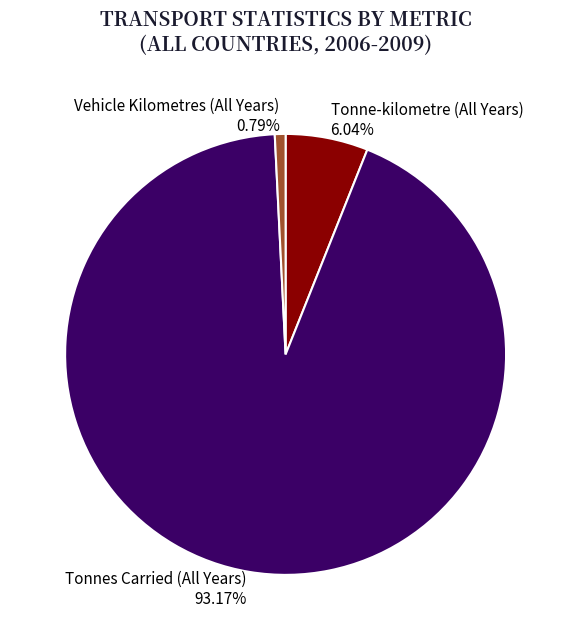

Which slice is the smallest?

Vehicle Kilometres (All Years)